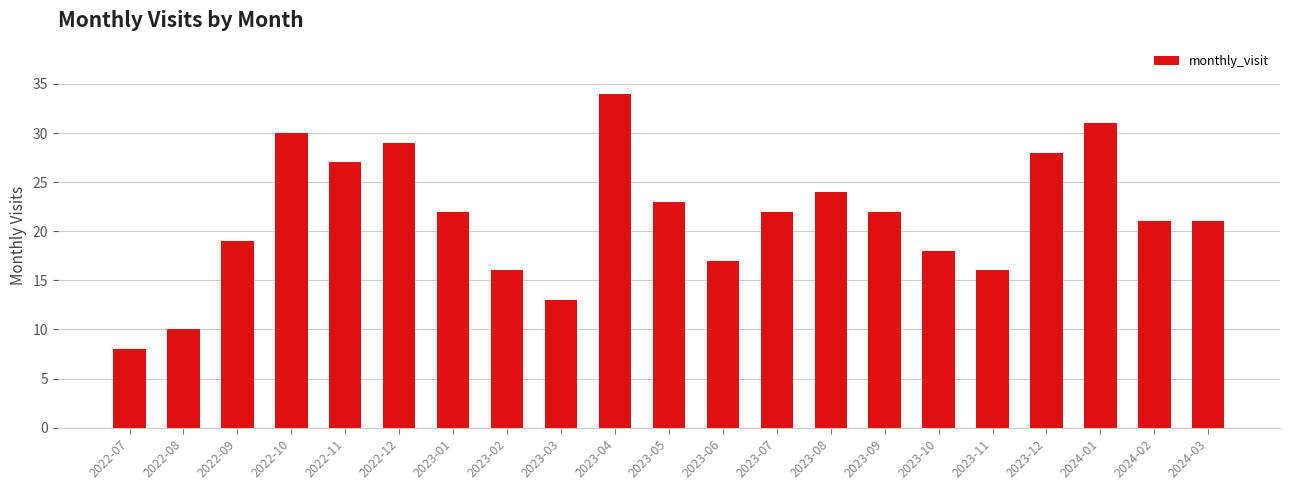

The value at 2024-01 is 31. True or false?

True